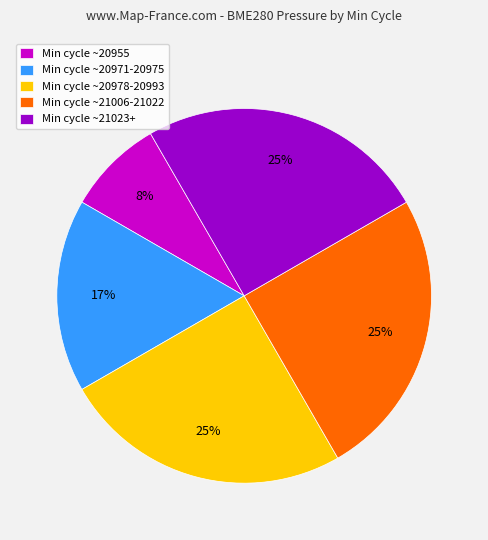

What percentage is the Min cycle ~20978-20993 slice, to the nearest percent?

25%